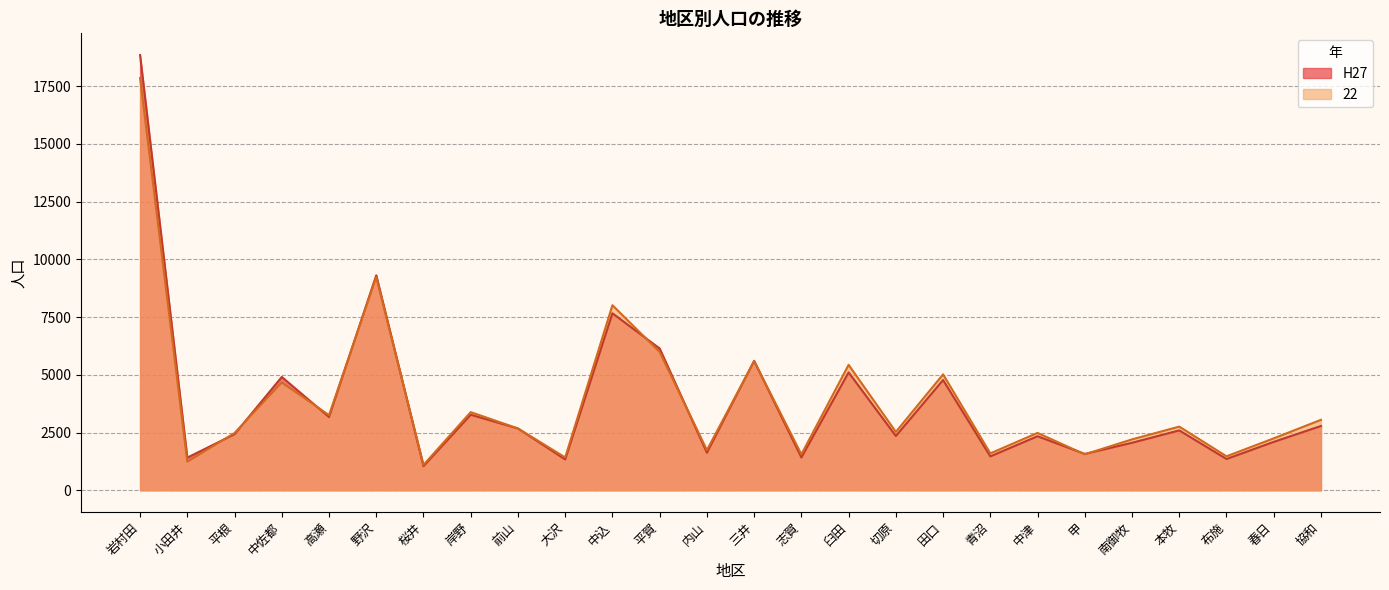

Which has a higher value, 岩村田 or 中津?

岩村田